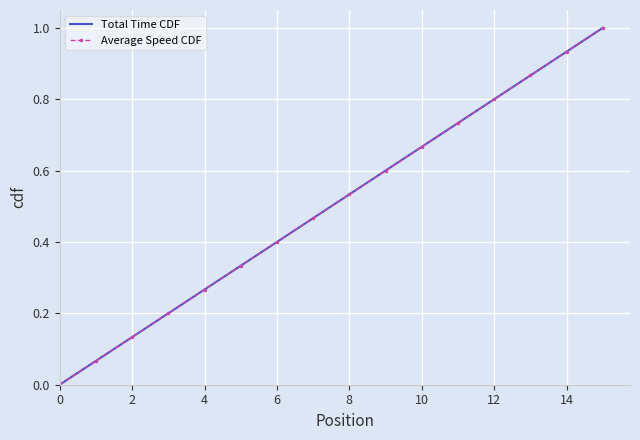

Rank the series by their maximum value, from highest to lowest.

Total Time CDF, Average Speed CDF